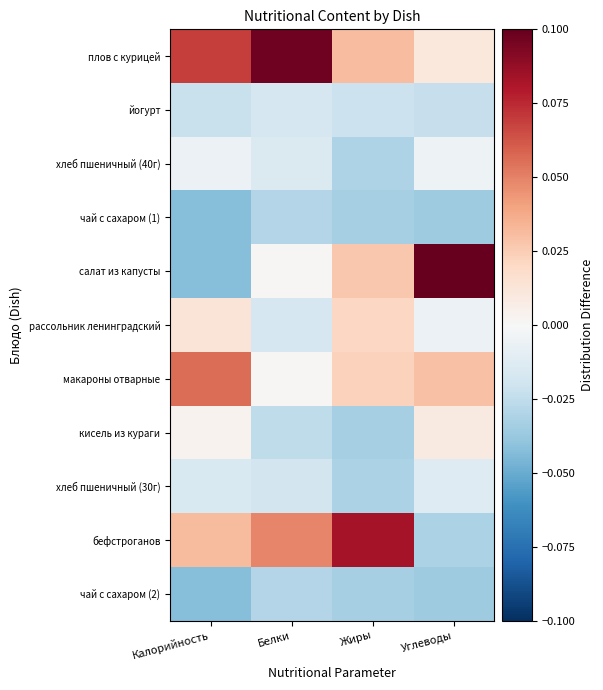

At how many categories does at least one series exceed 0?

4